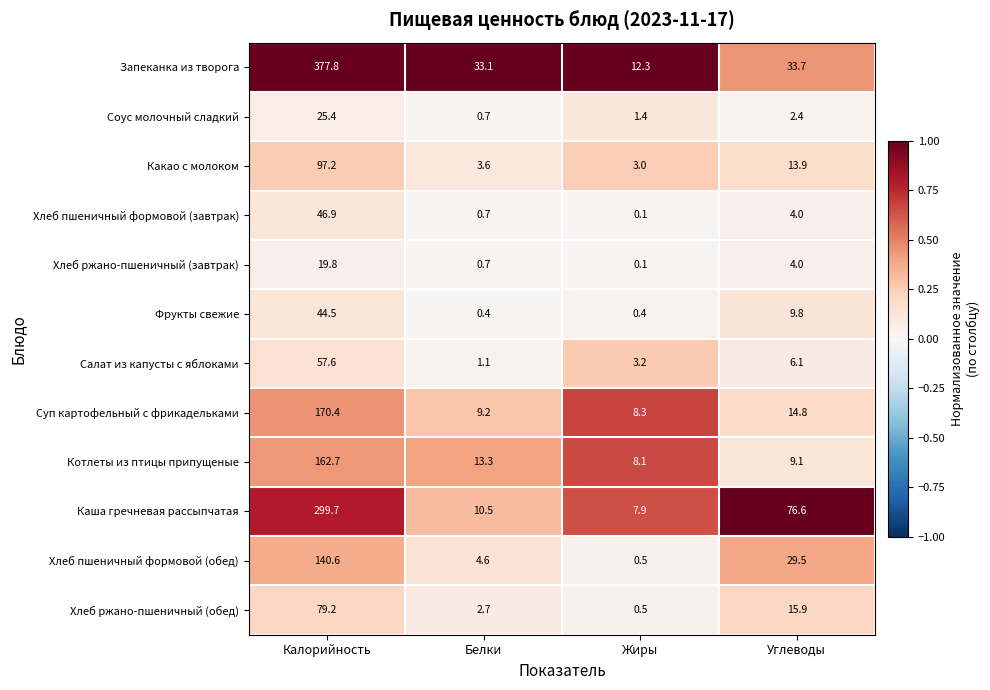

The Хлеб пшеничный формовой (обед) series shows 6.7 at Углеводы. True or false?

False